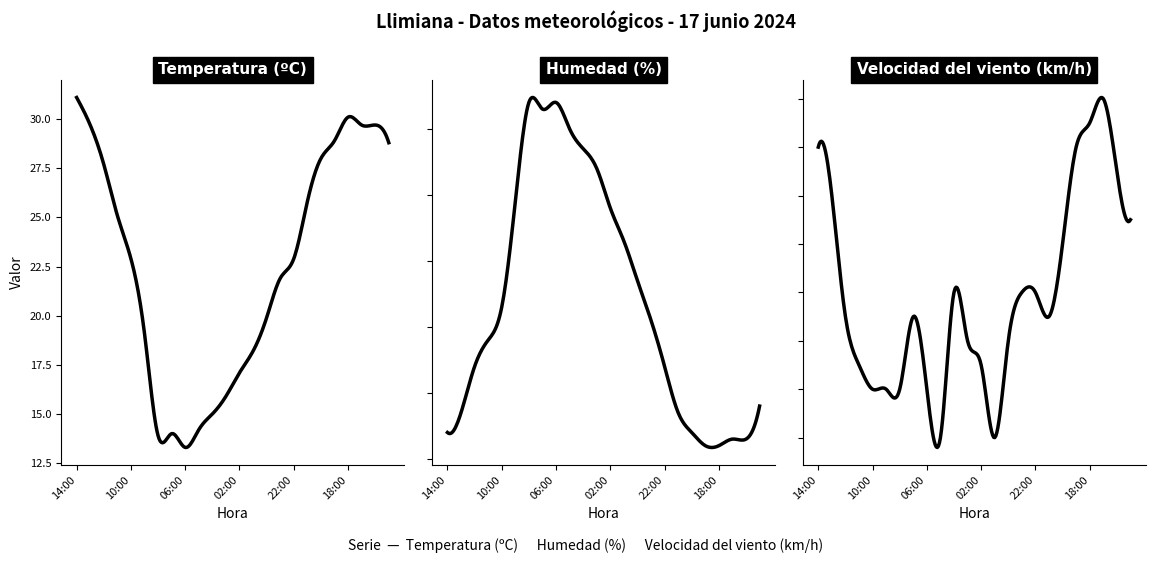

What is the spread (max minus min) of values at 19:00?

16.9